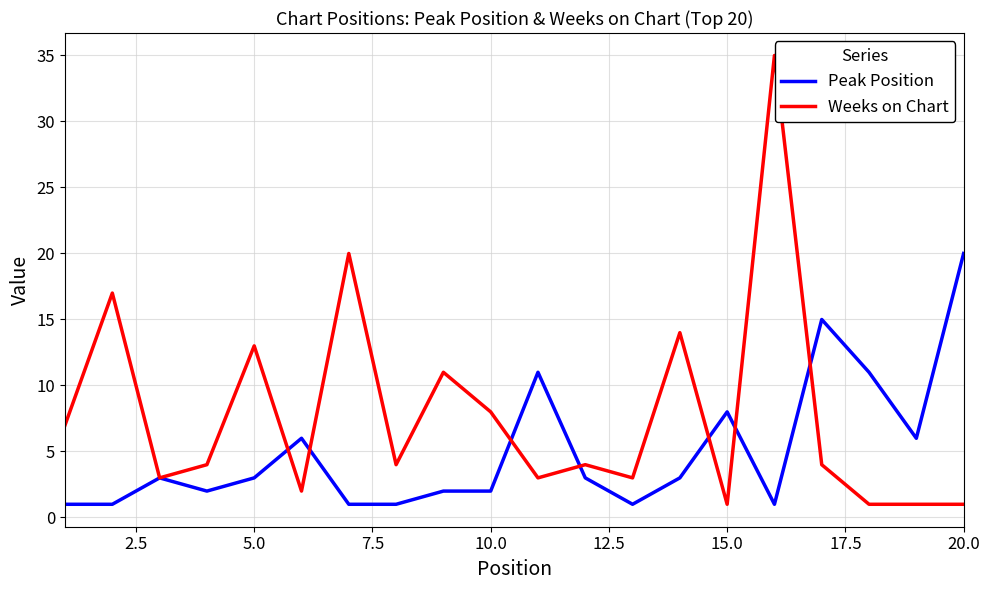

Rank the series by their maximum value, from highest to lowest.

Weeks on Chart, Peak Position